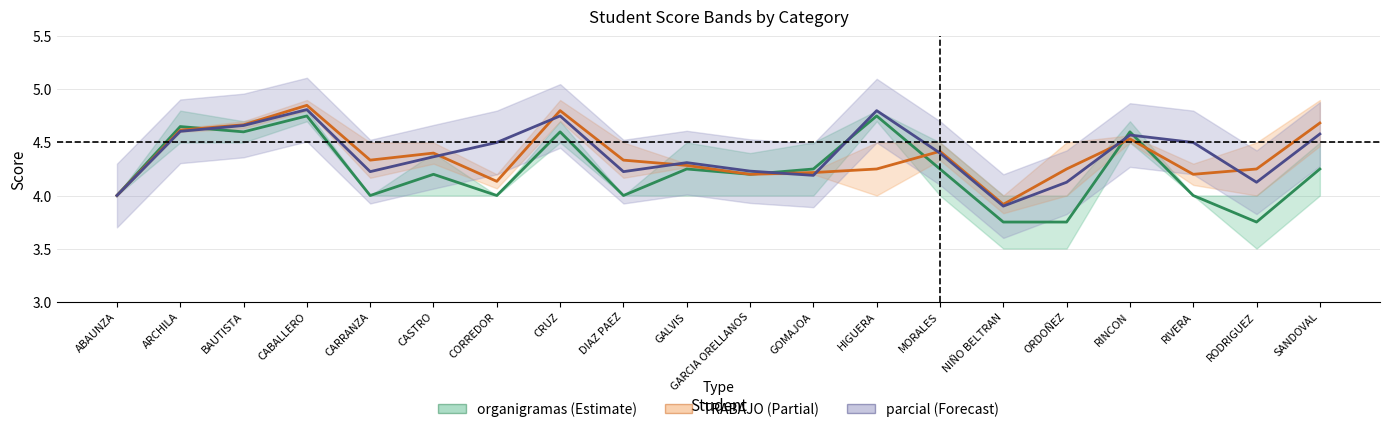

True or false: organigramas has a value of 6.2 at RIVERA.

False